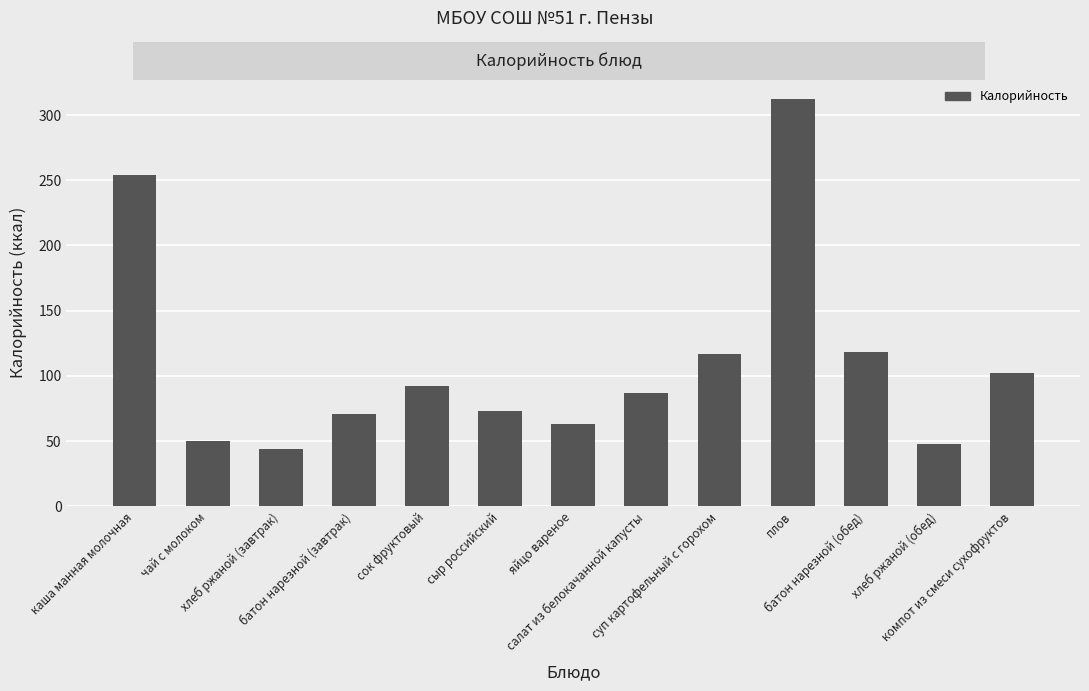

What is the change in value from сок фруктовый to батон нарезной (обед)?

+26